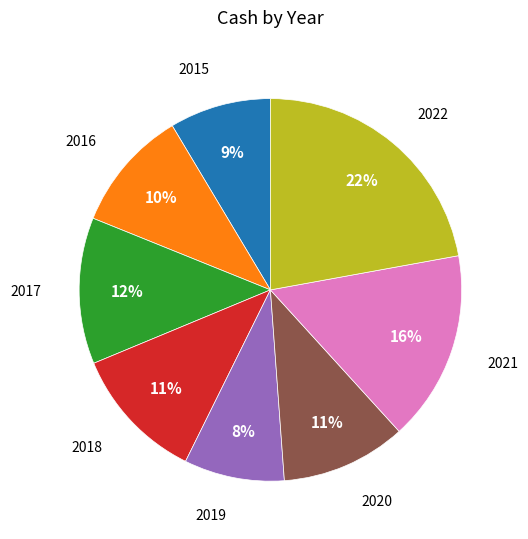

To the nearest percent, what is the difference between the largest and smallest slice percentages?

14%